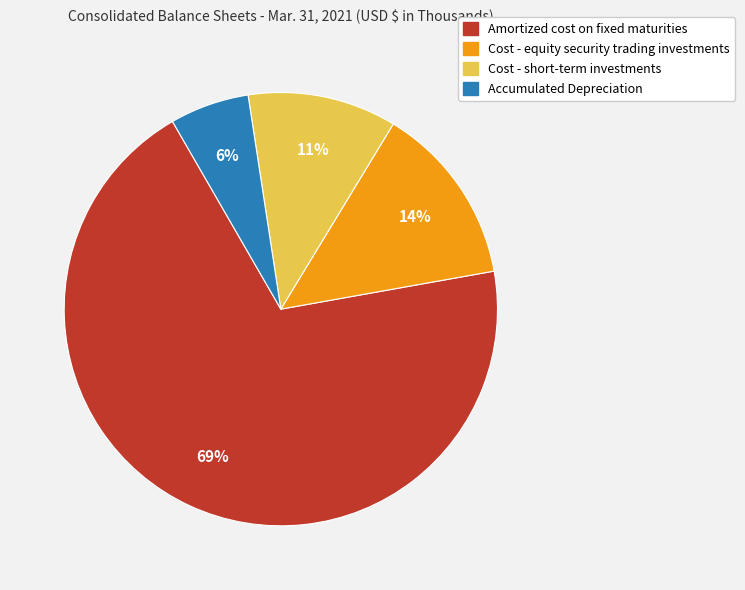

How many segments does this pie chart have?

4